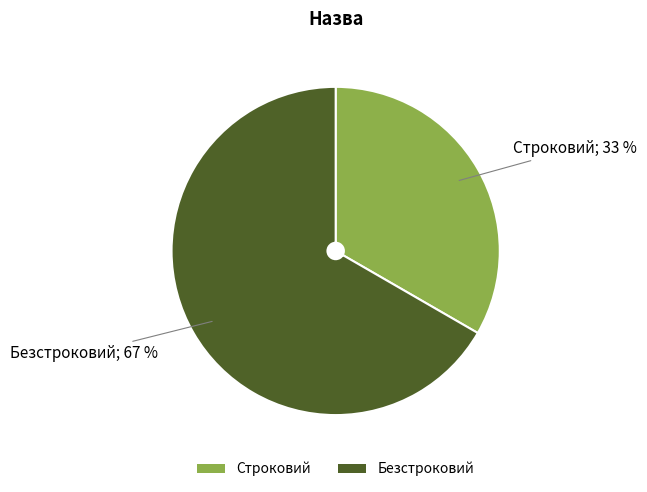

True or false: Безстроковий accounts for 81% of the total.

False